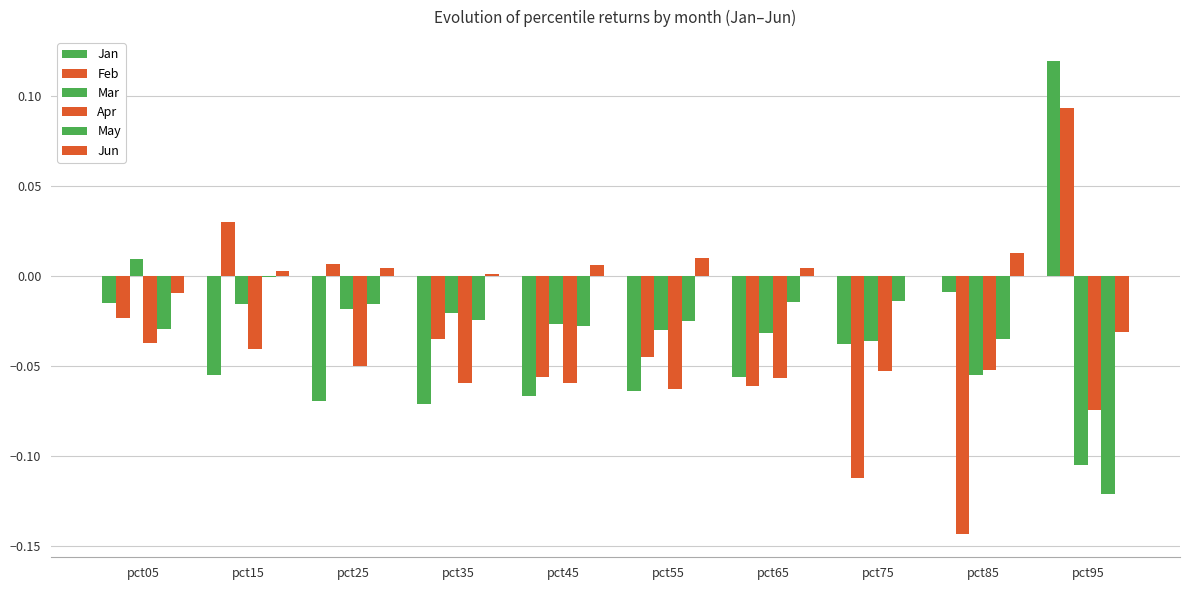

Which series has the largest total across all categories?

Jun